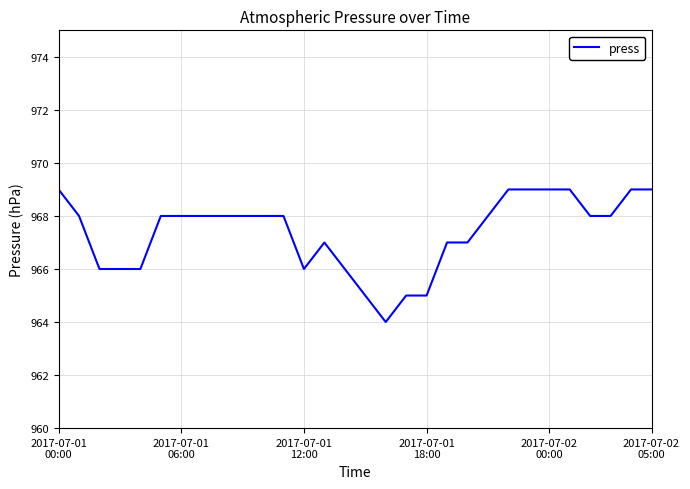

How many lines are shown in the chart?

1